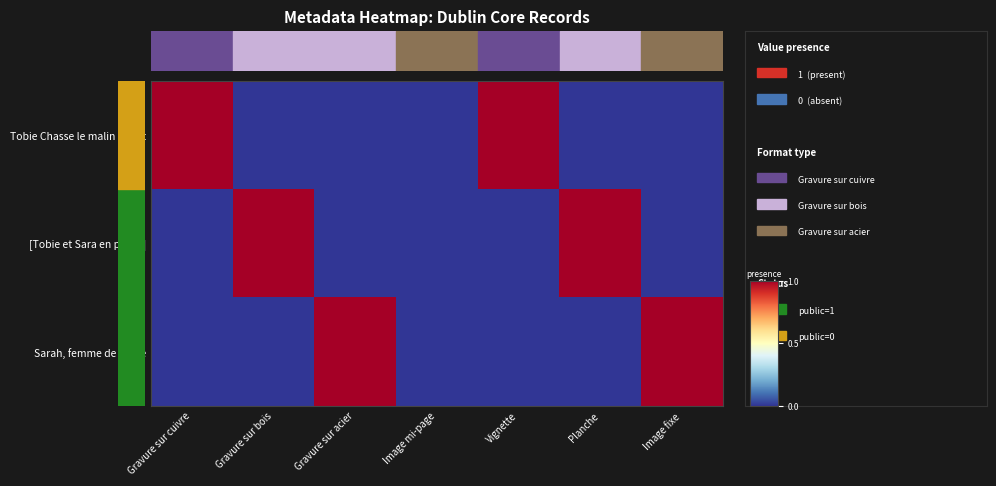

At which category is the sum across all series the highest?

Gravure sur cuivre